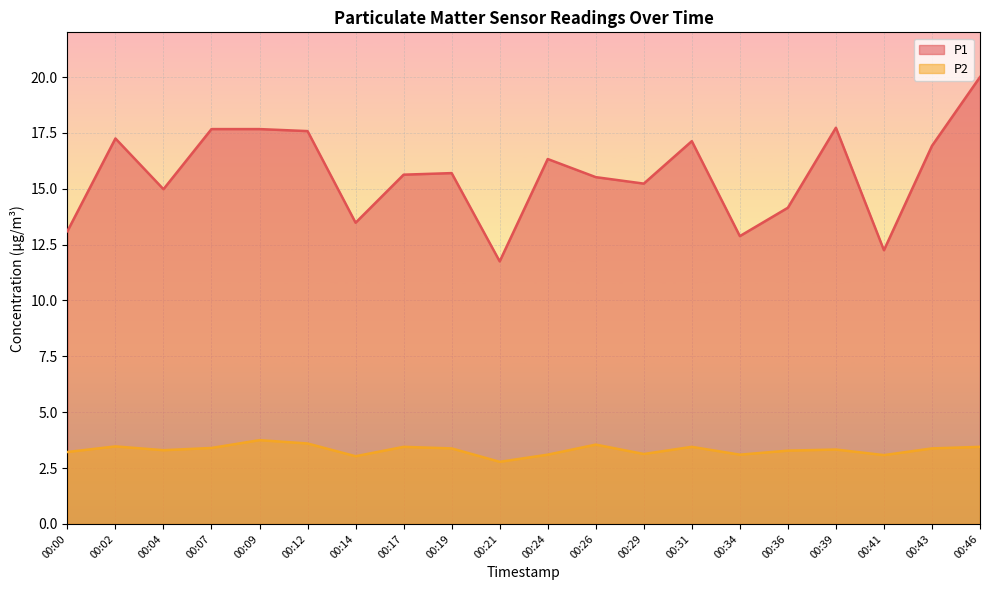

At 00:34, list the series in order from largest to smallest.

P1, P2